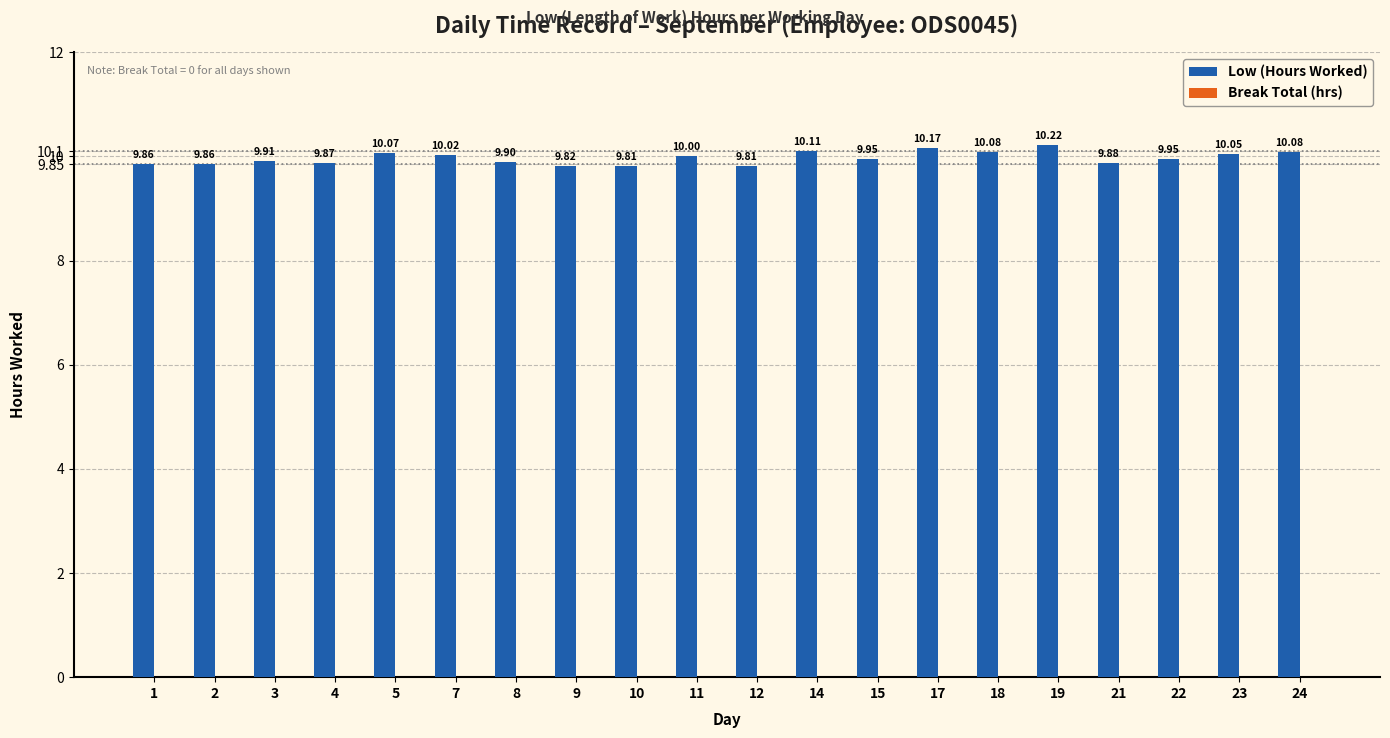

Does the chart contain any negative values?

No